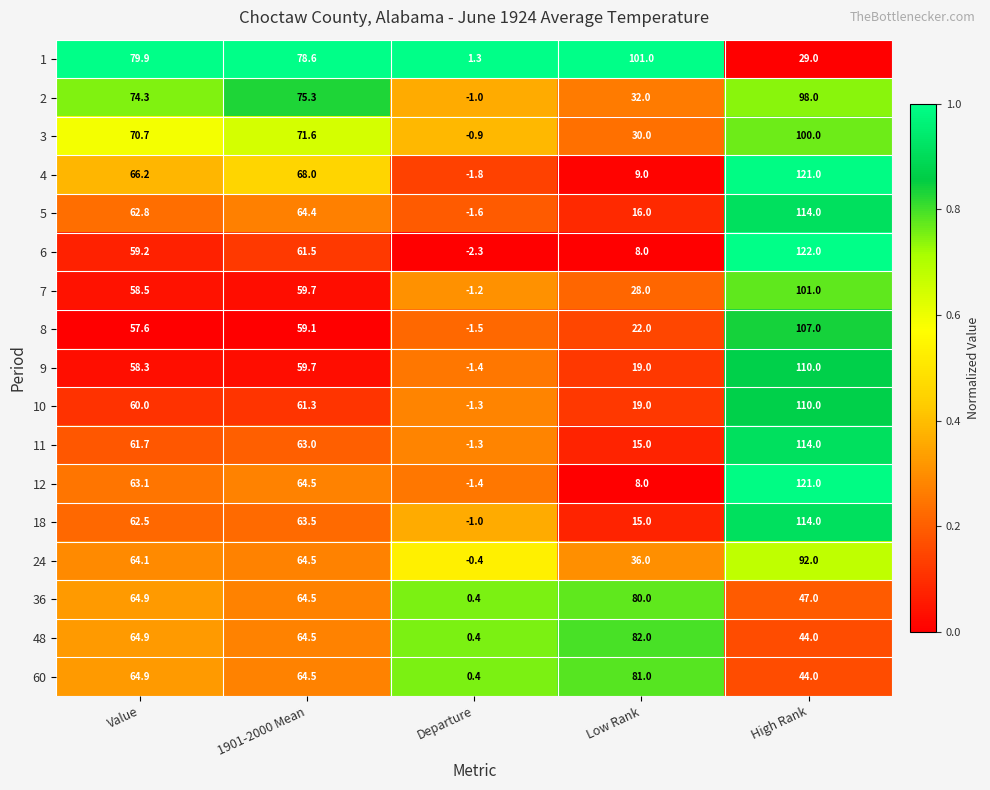

Read the 2 value at High Rank.

98.0